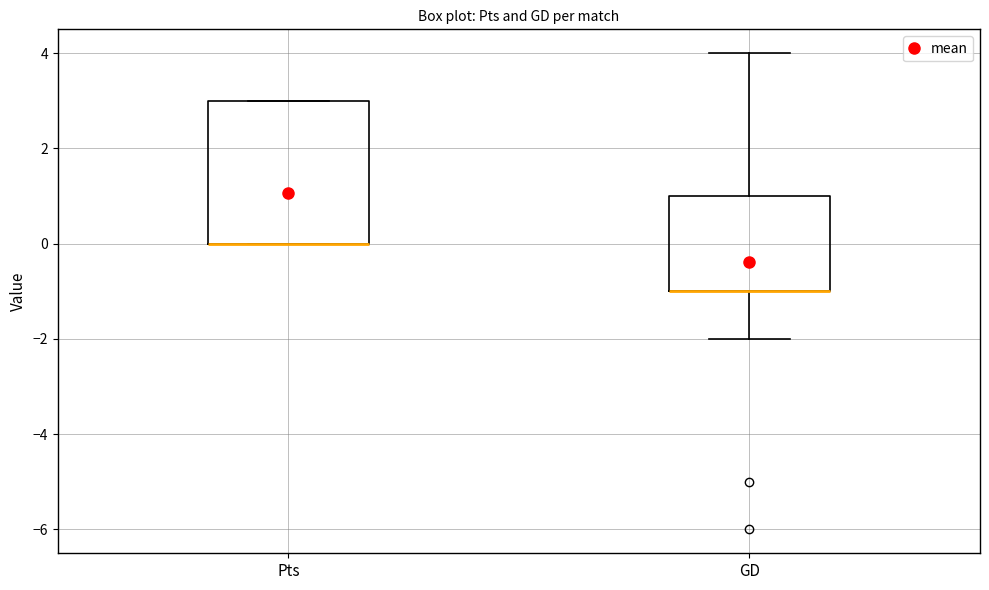

Where does the lower whisker of the box for GD end on the y-axis? The values are not printed on the chart, so give them approximately, as read against the axis.

-2